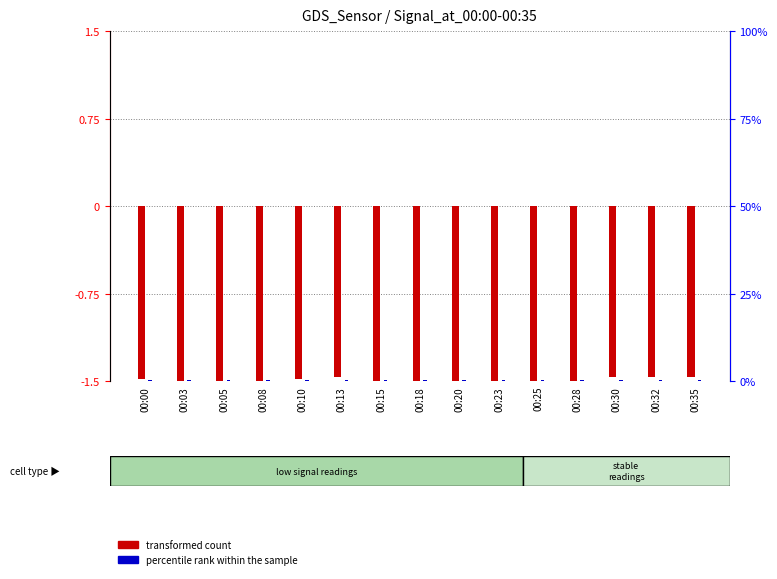

What is the average value of the transformed count series?

-1.6